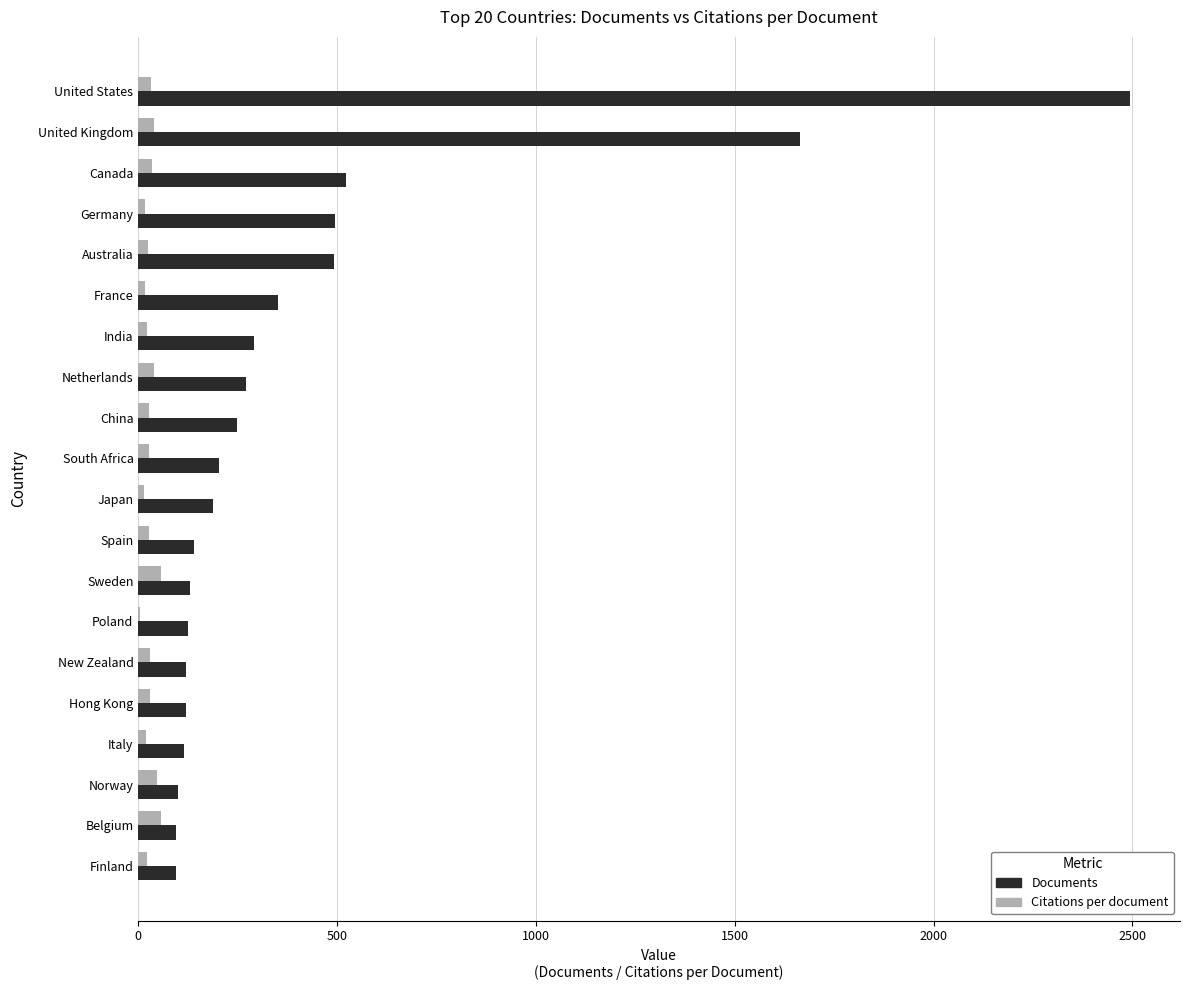

What is the greatest value displayed?

2495.0